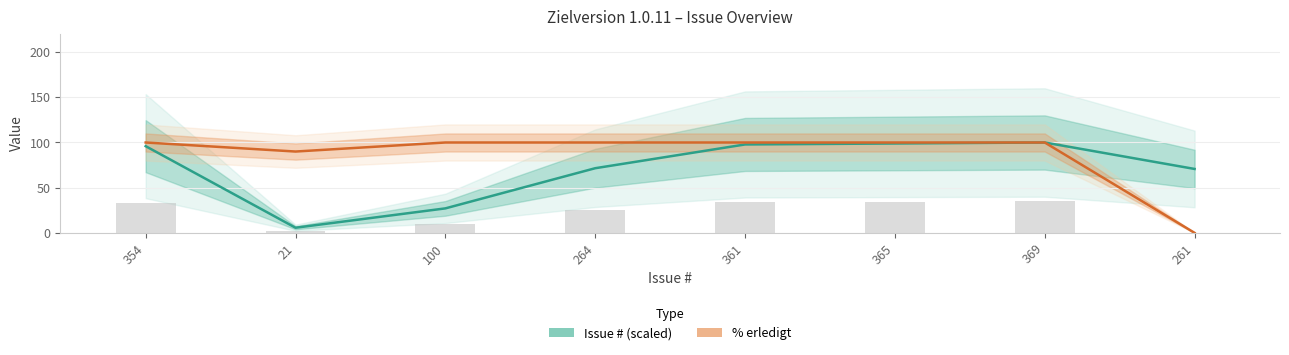

Is it true that Issue # (scaled) equals 43.2 at 354?

False